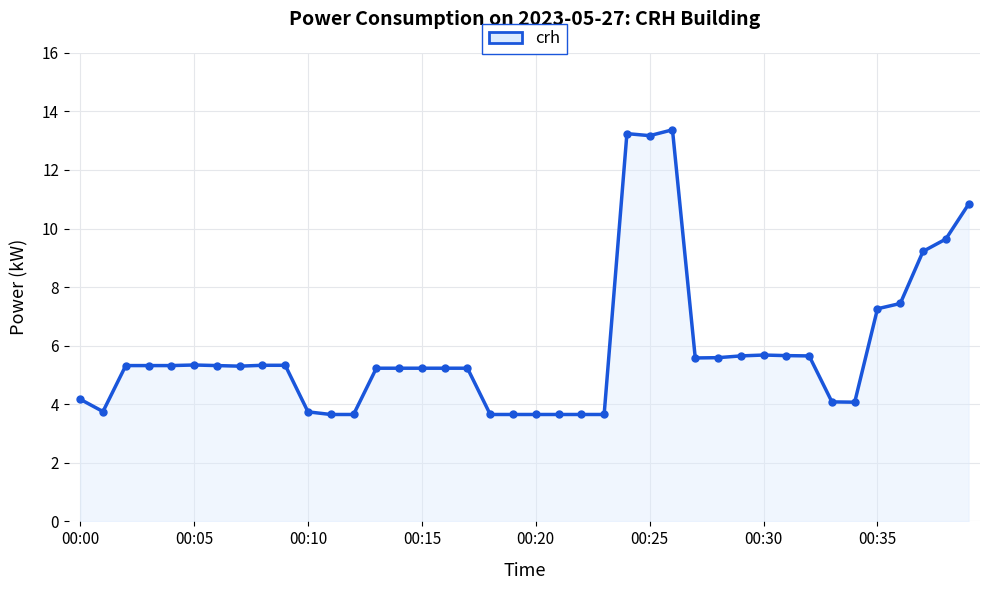

What is the sum of all values?

235.7